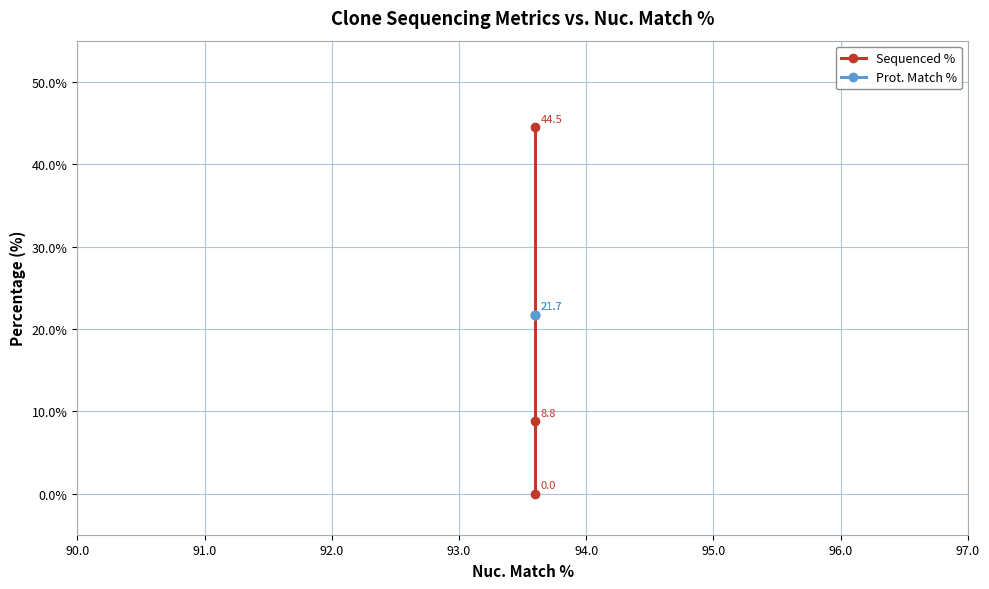

At how many categories does at least one series exceed 36?

1